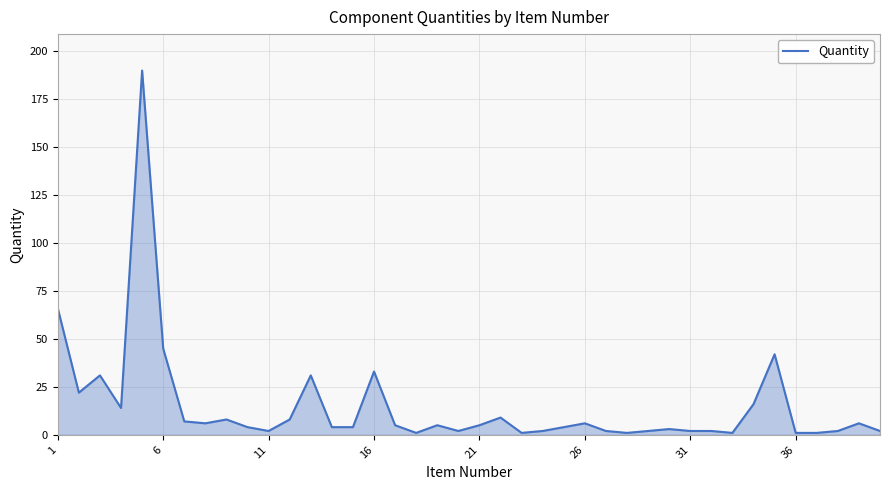

What is the sum of all values?

598